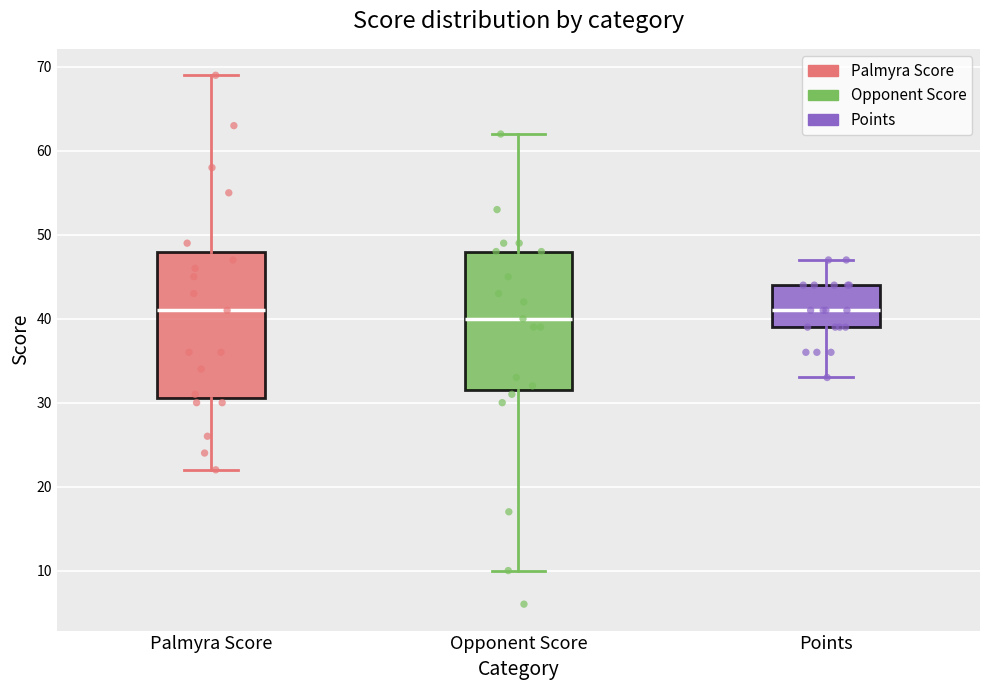

Where does the lower whisker of the box for Points end on the y-axis? The values are not printed on the chart, so give them approximately, as read against the axis.

33